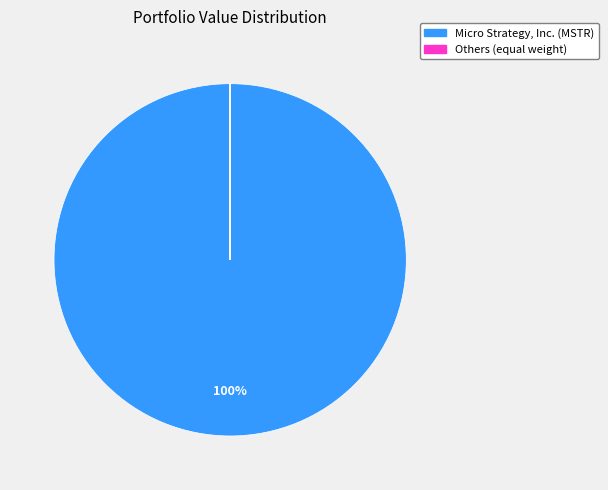

Count the number of slices in the pie.

10